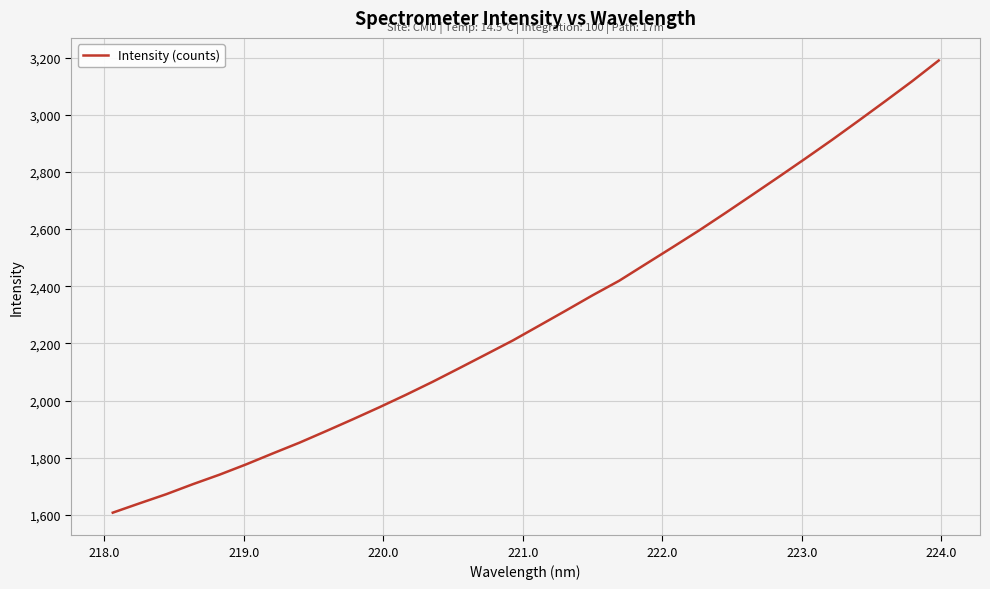

What is the greatest value displayed?

3189.8